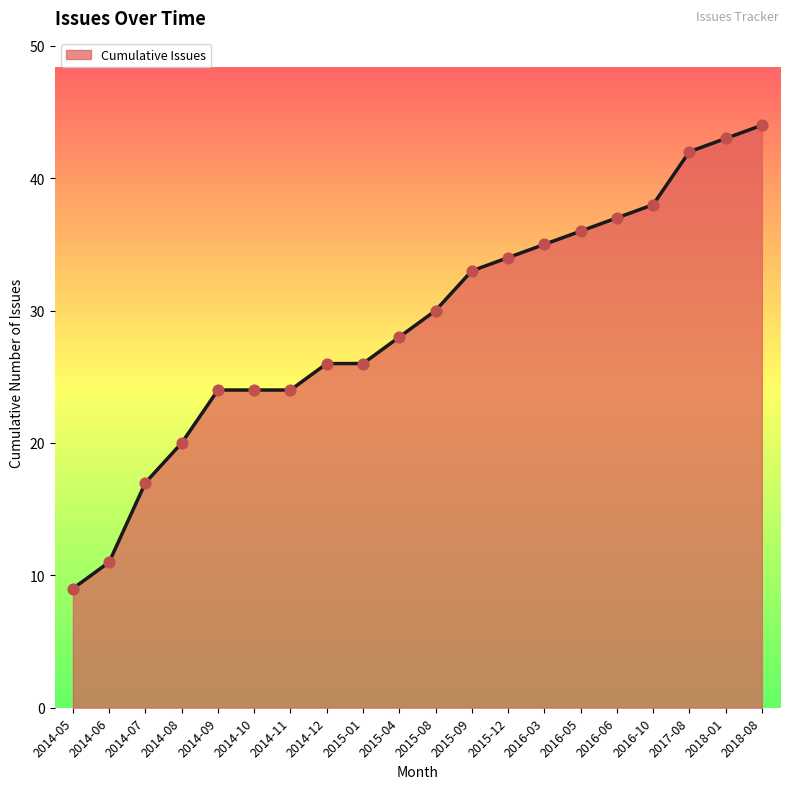

Approximately how many times larger is the value at 2014-05 compared to 2014-06?

0.8